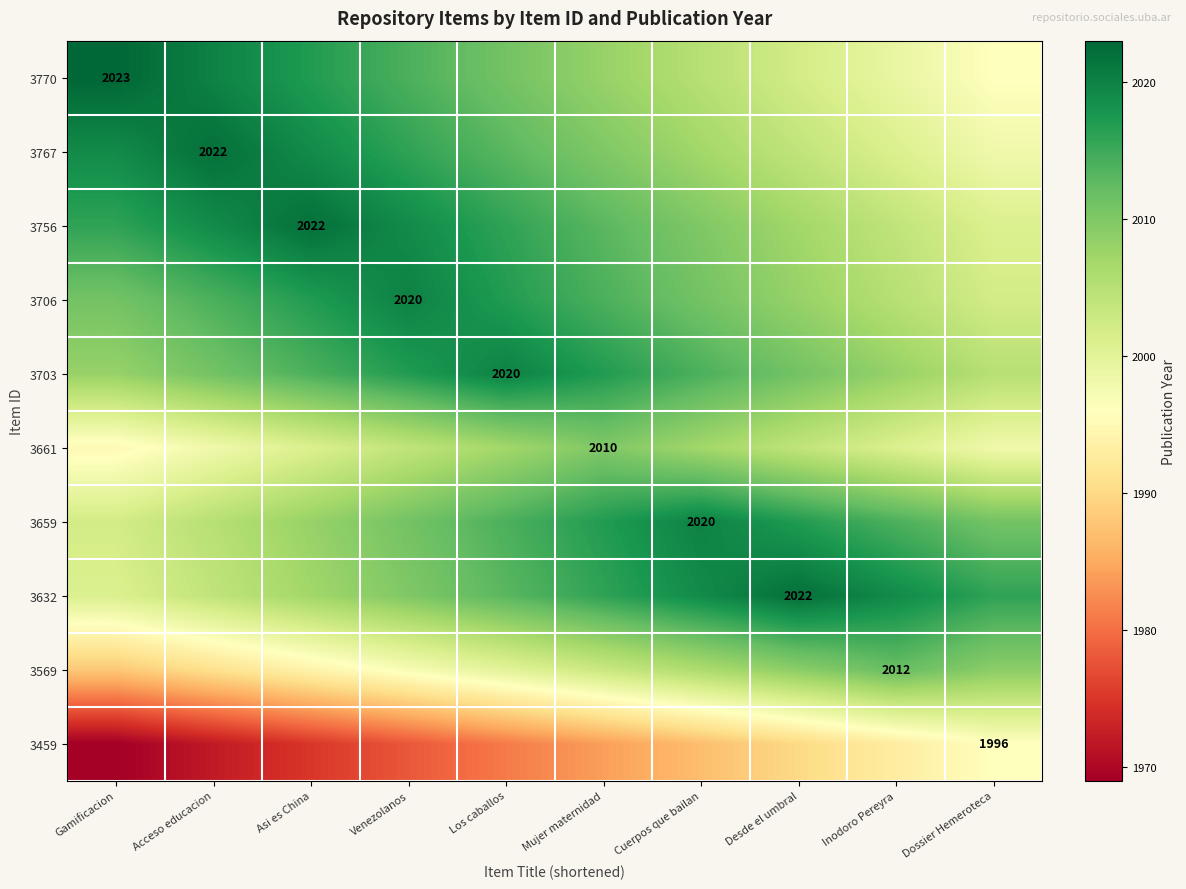

At how many categories does at least one series exceed 1992?

10